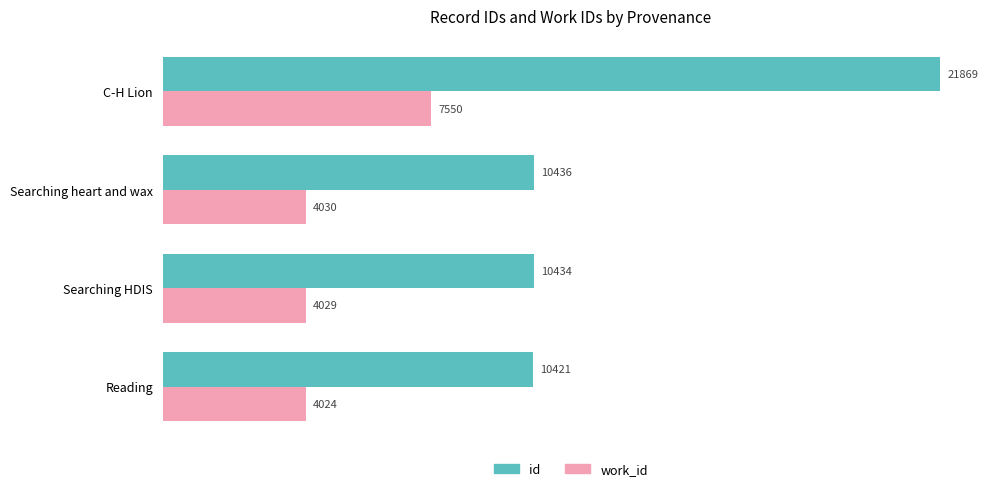

What is the difference between the work_id values at C-H Lion and Searching heart and wax?

3520